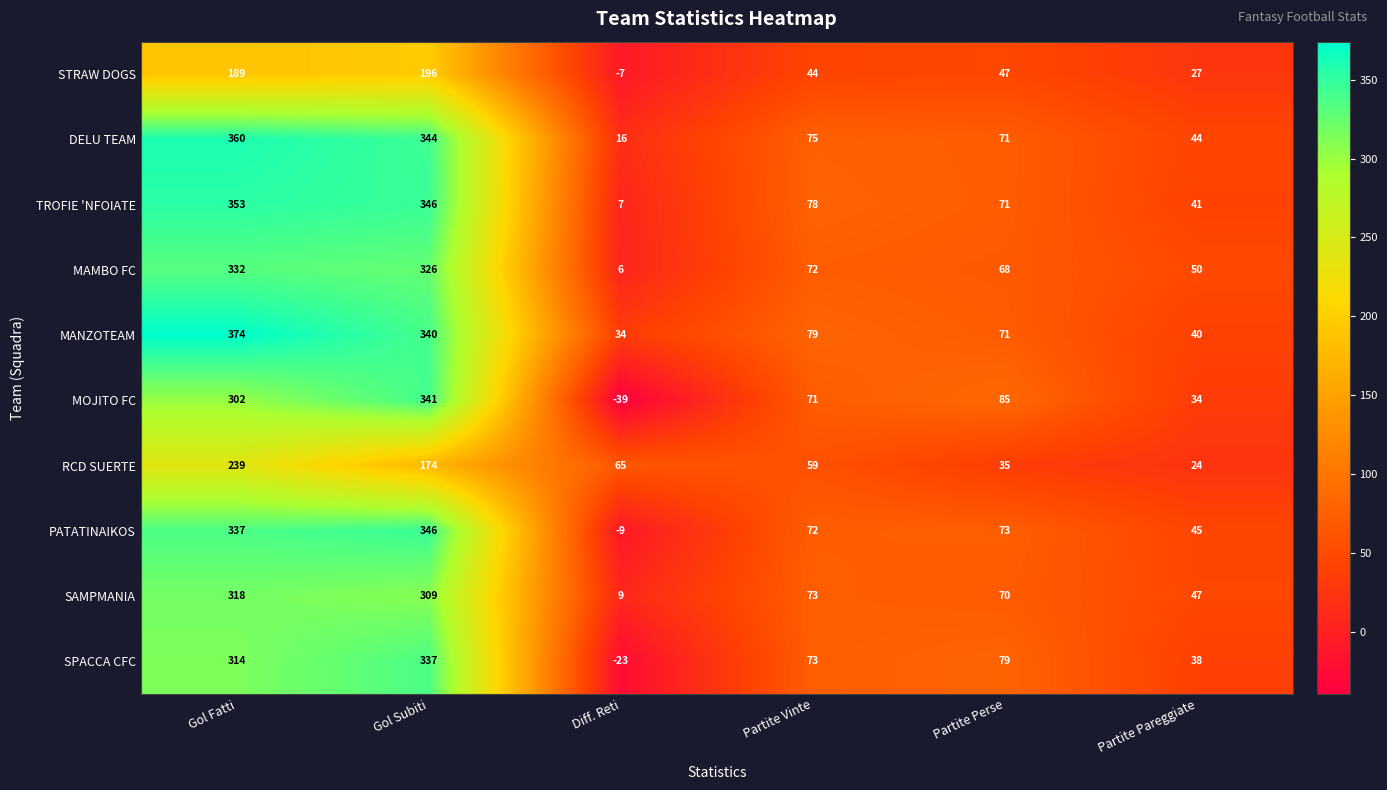

What is the total value across all series at Gol Subiti?

3059